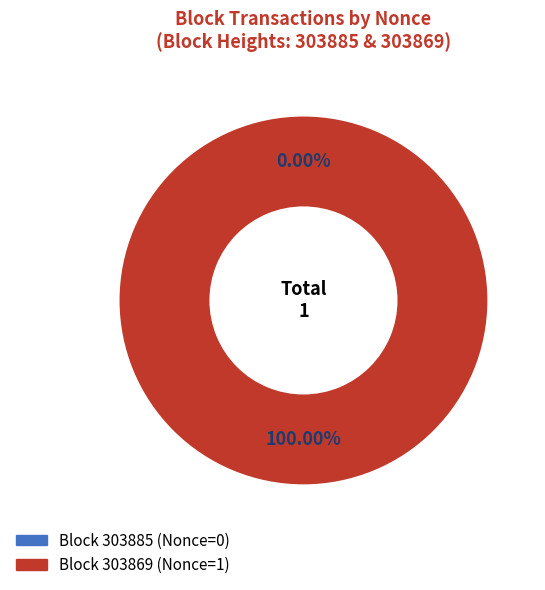

How many segments does this pie chart have?

2